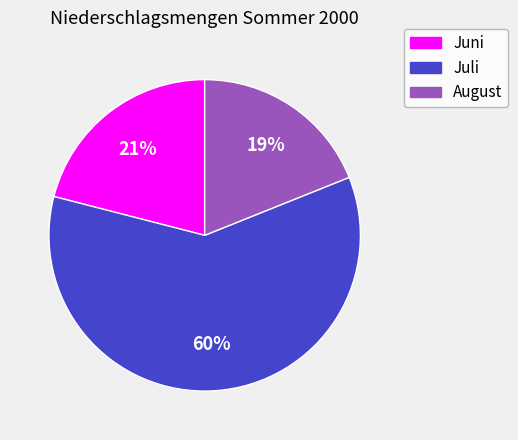

Which category has the biggest portion of the pie?

Juli